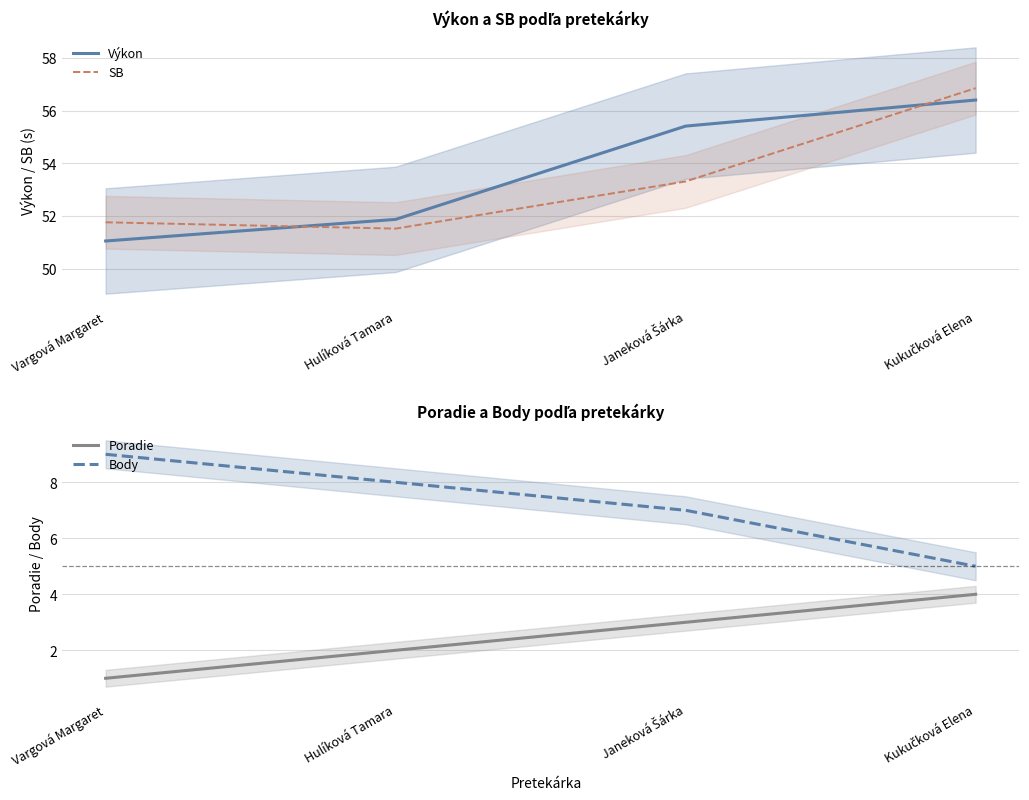

Rank the categories by Výkon value from highest to lowest.

Kukučková Elena, Janeková Šárka, Hulíková Tamara, Vargová Margaret